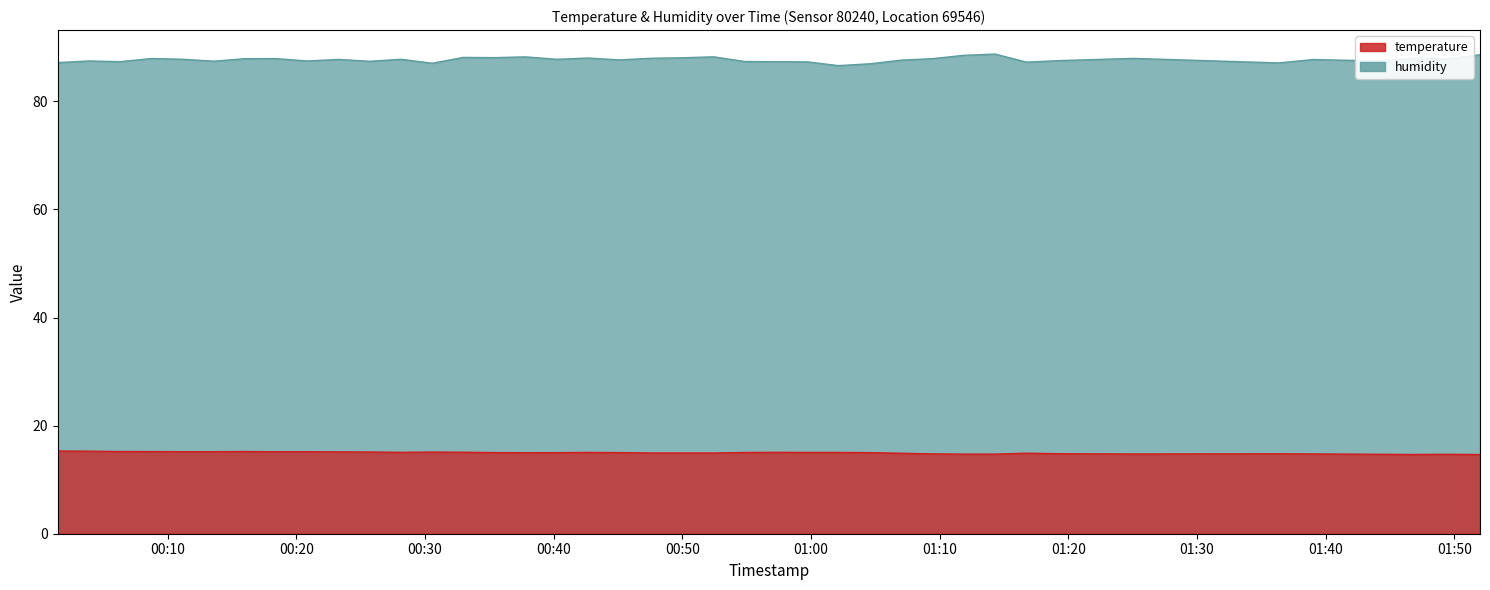

What position from the right is 2023-05-10T00:59:43?

16